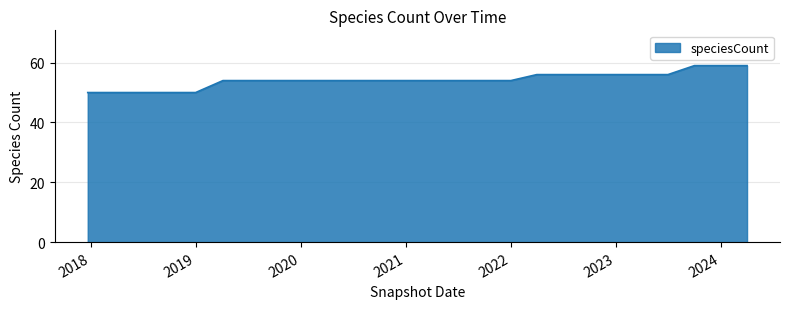

What is the greatest value displayed?

59